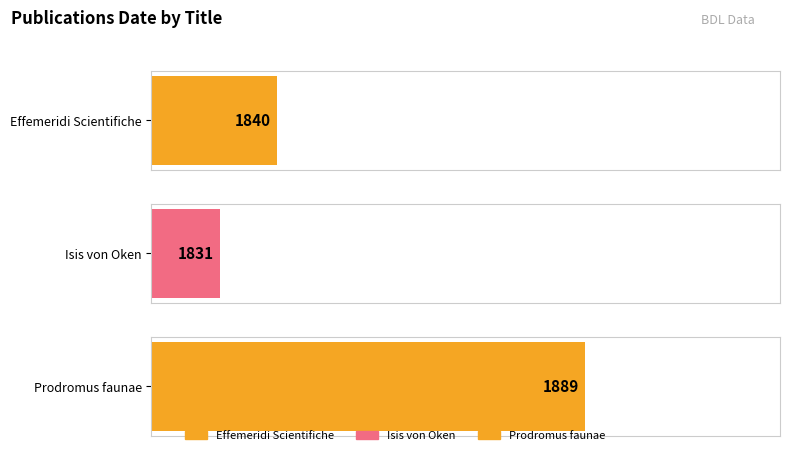

The value at Isis von Oken is 2607. True or false?

False